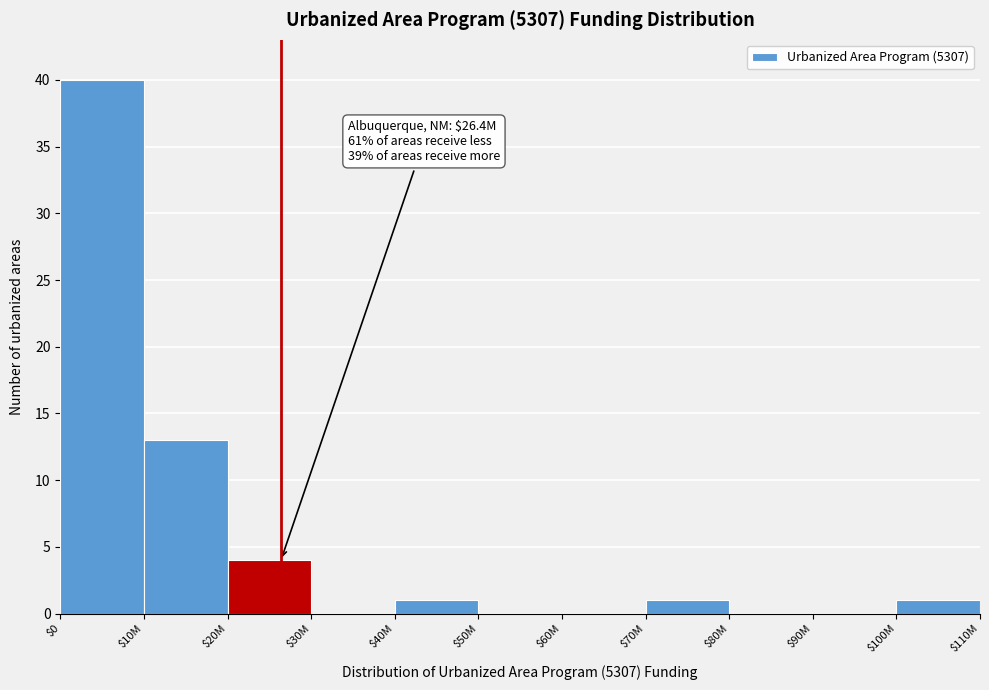

What is the maximum value shown in the chart?

40